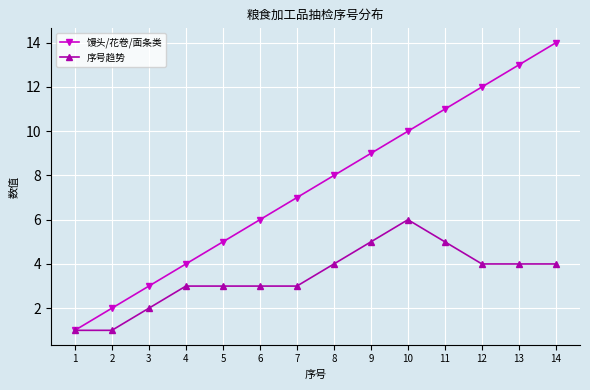

True or false: 馒头/花卷/面条类 has a value of 17 at 10.

False